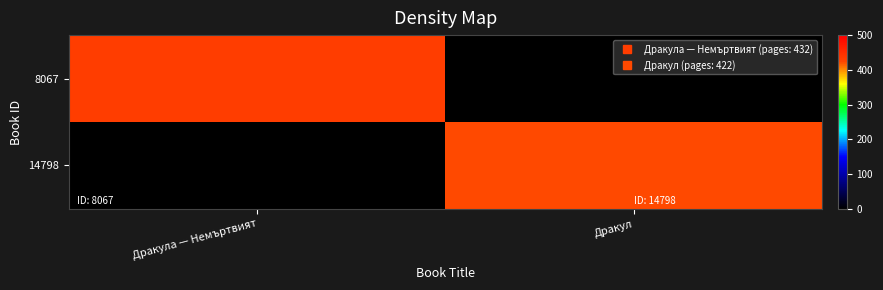

Reading left to right, extract all data points from this chart.

8067: Дракула — Немъртвият=432	Дракул=0
14798: Дракула — Немъртвият=0	Дракул=422